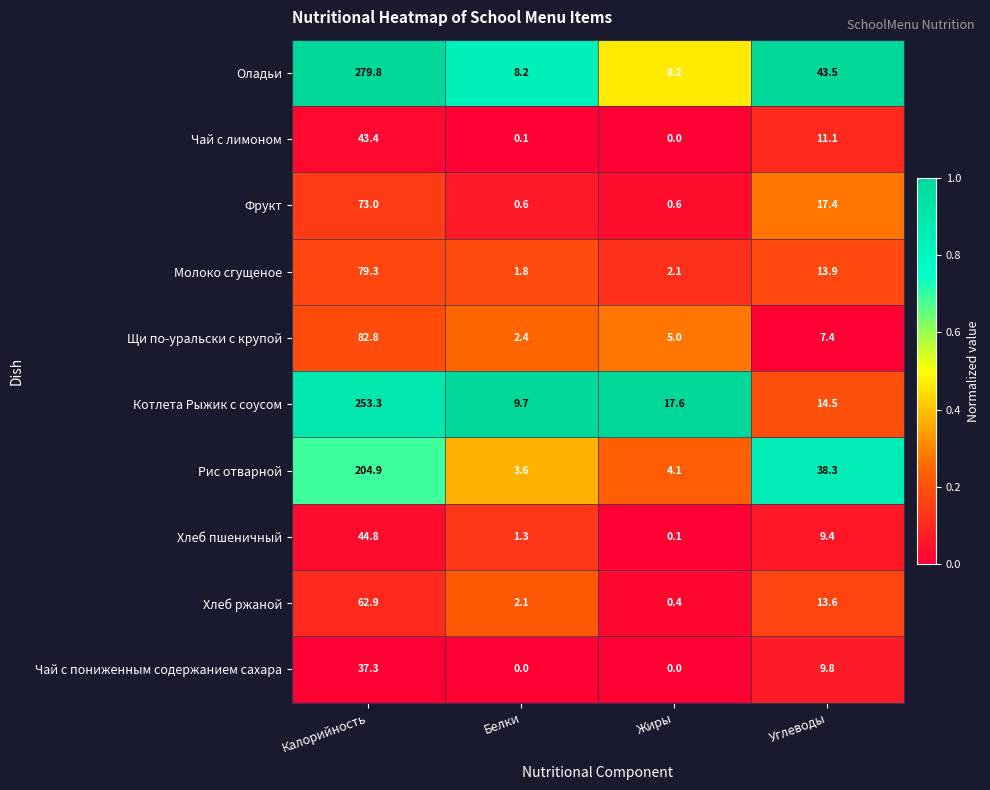

What is the sum of the Котлета Рыжик с соусом values at Углеводы and Калорийность?

267.8